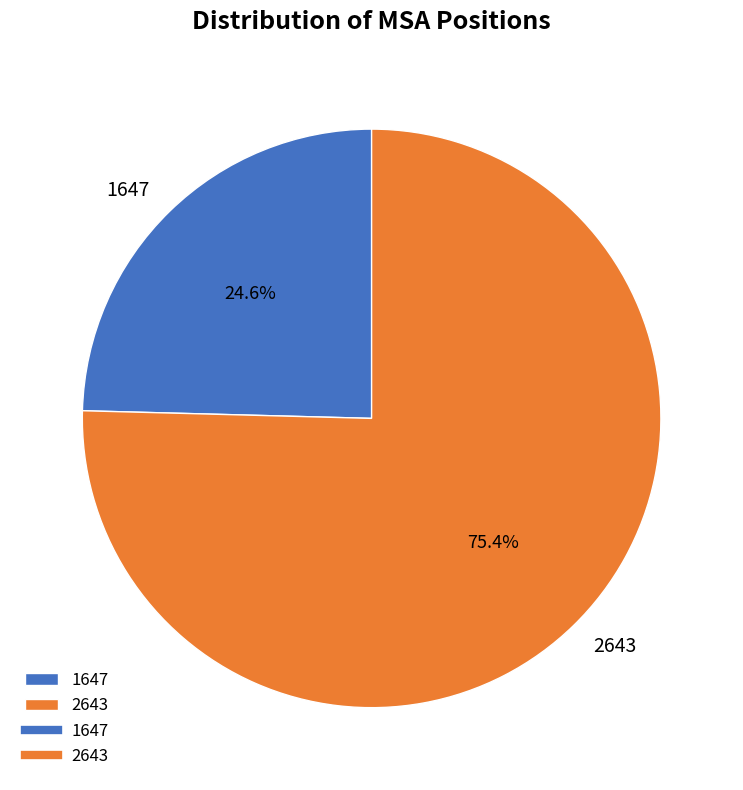

To the nearest percent, what is the difference between the 1647 and 2643 slice percentages?

51%